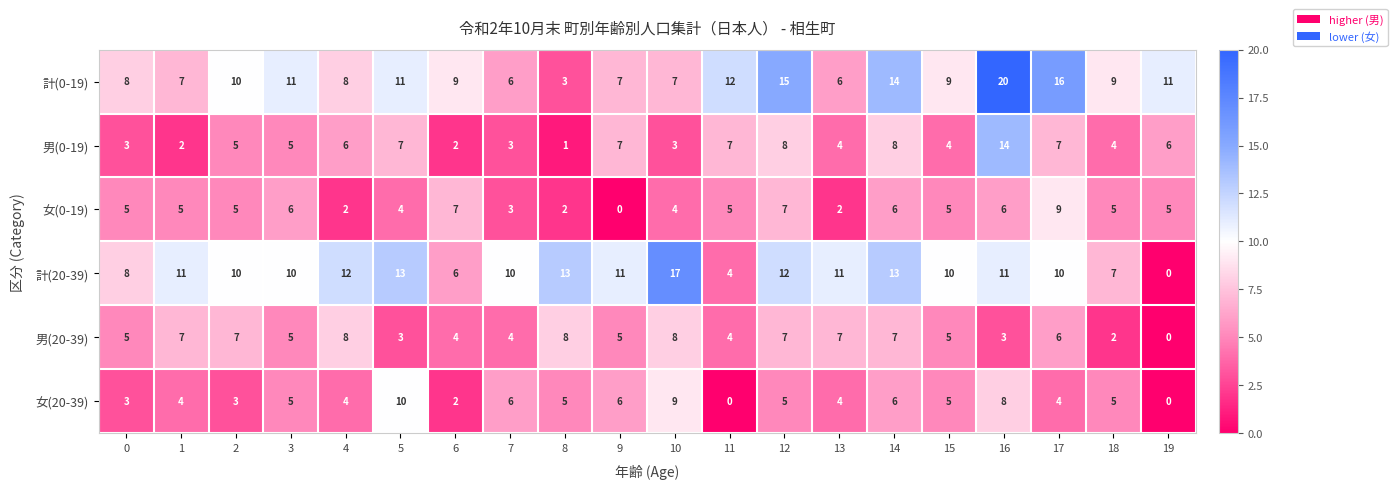

True or false: 計(0-19) has a value of 12 at 4.

False